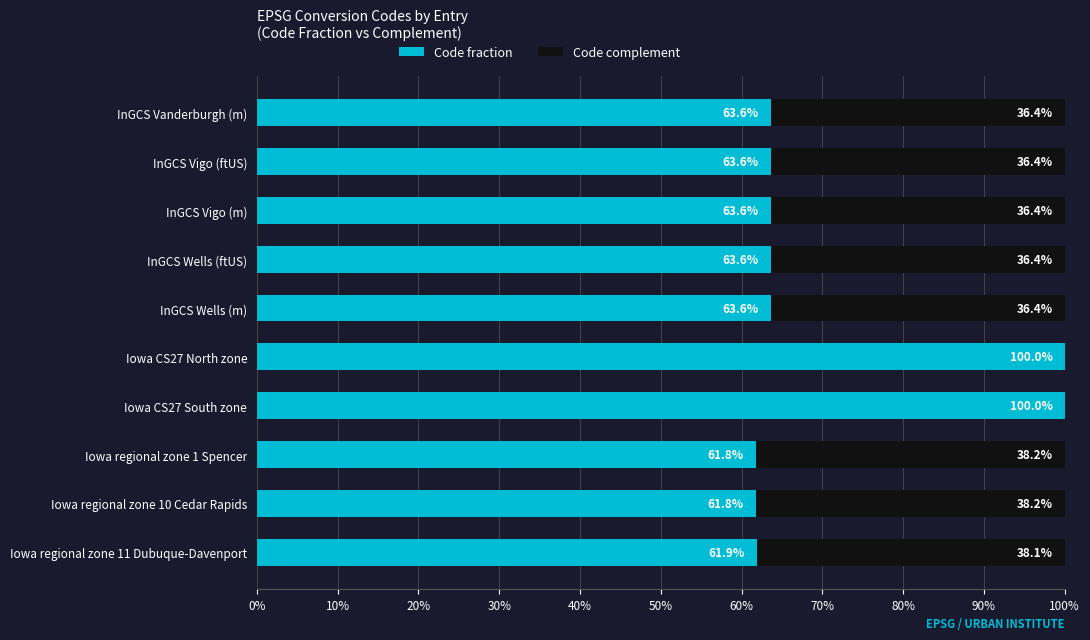

The value of Code fraction at Iowa regional zone 10 Cedar Rapids is 15.8. True or false?

False